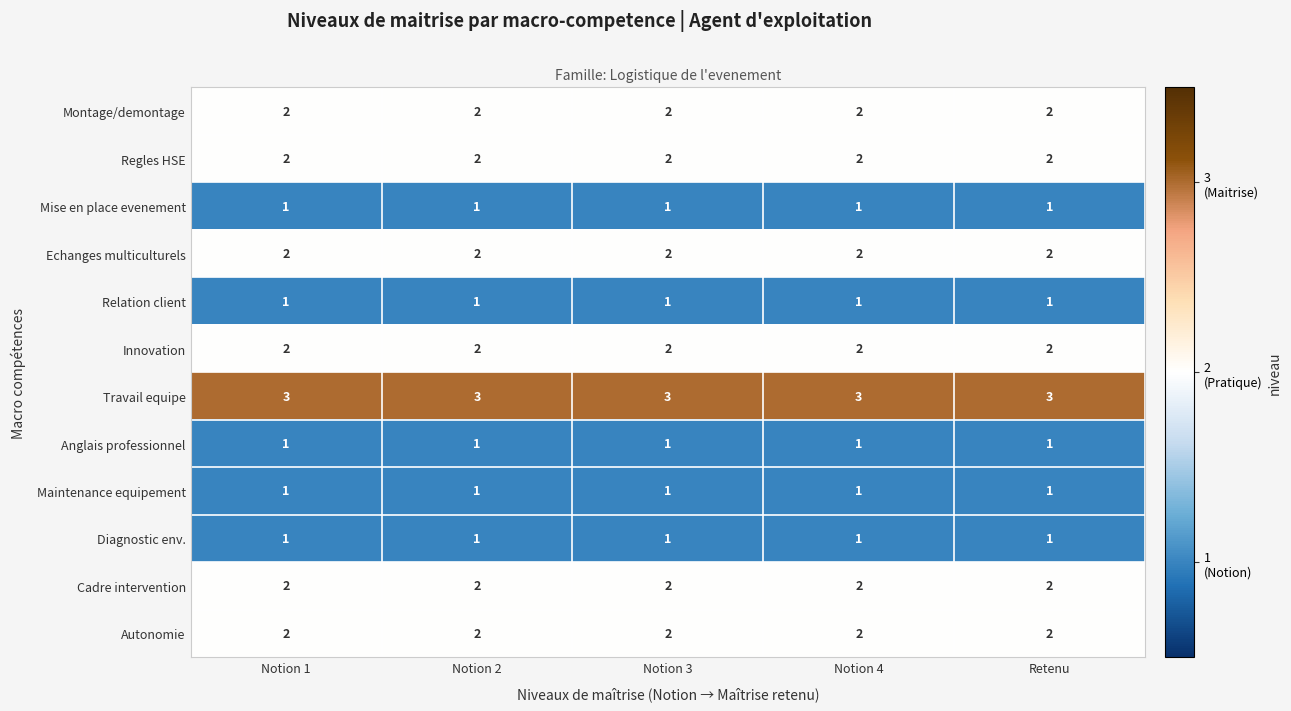

What is the total value across all series at Notion 3?

20